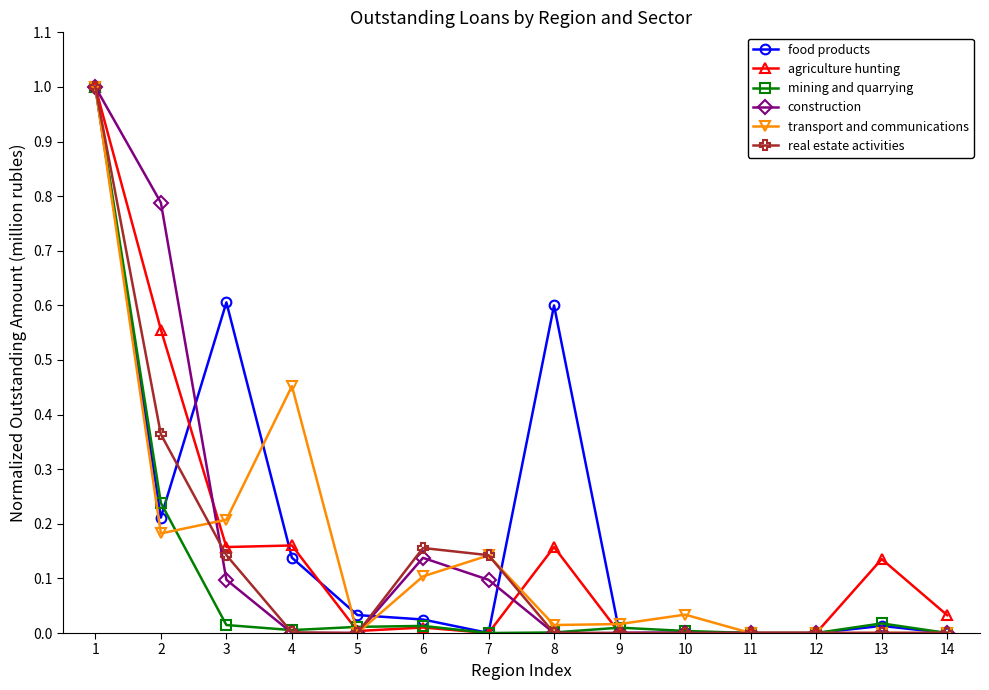

What is the maximum value shown in the chart?

1.0